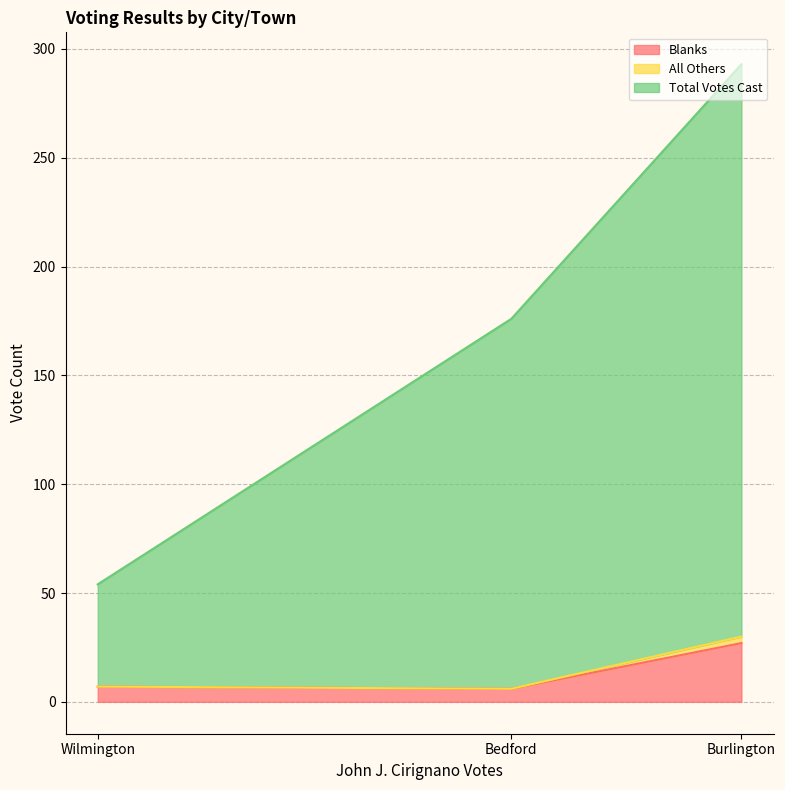

True or false: Blanks has a value of 27 at Burlington.

True